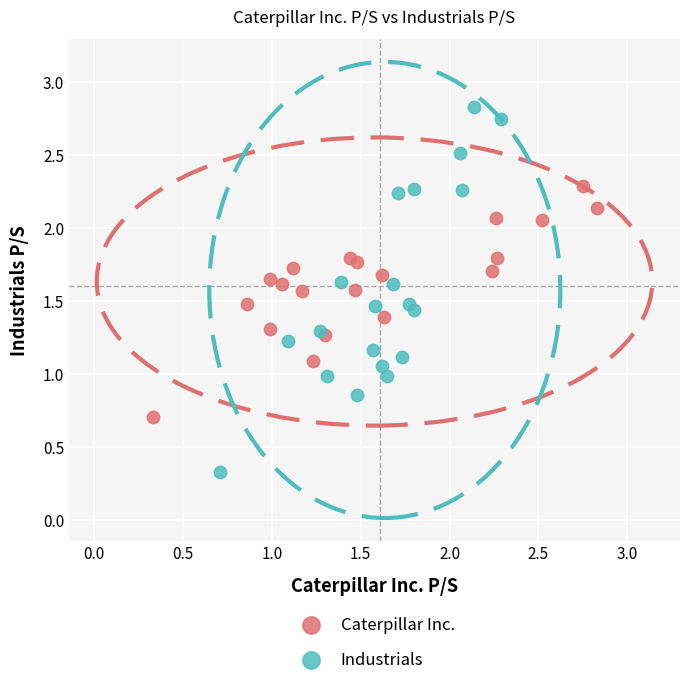

Which series contains the lowest Y value?

Industrials